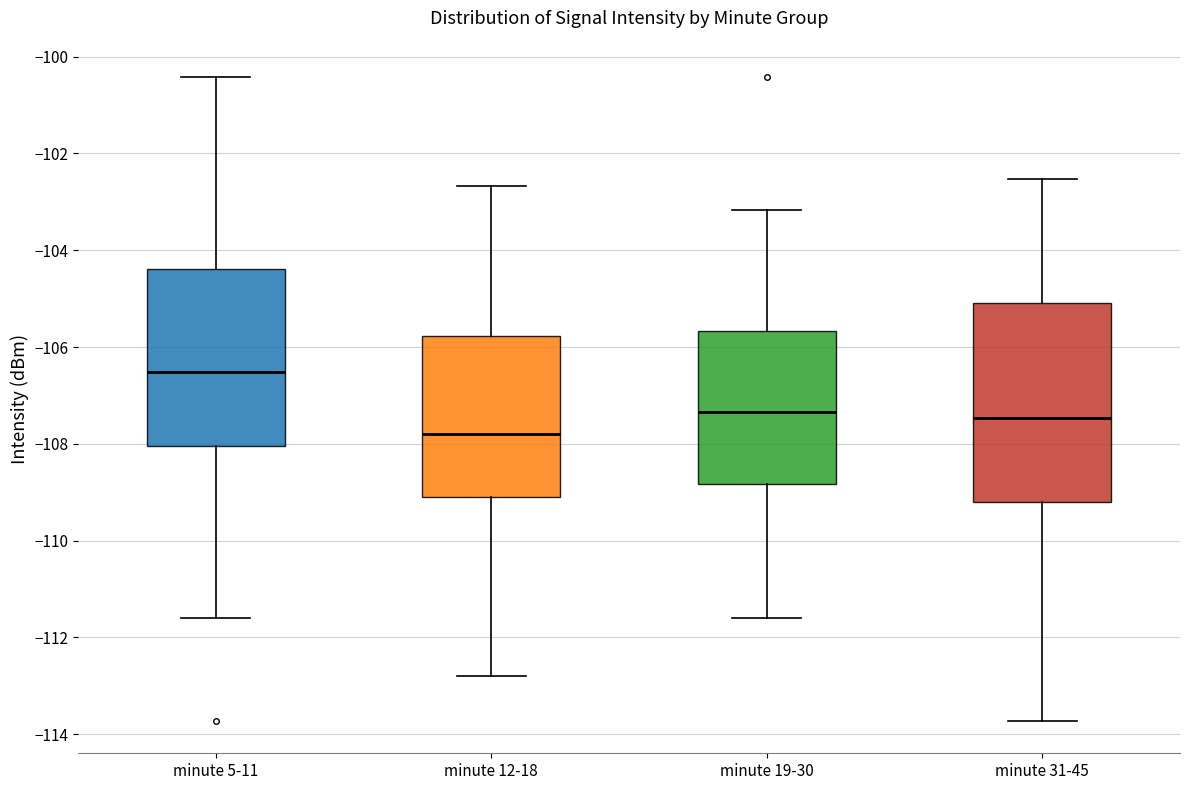

Where is the lower edge of the box for minute 31-45 on the y-axis? The values are not printed on the chart, so give them approximately, as read against the axis.

-109.2